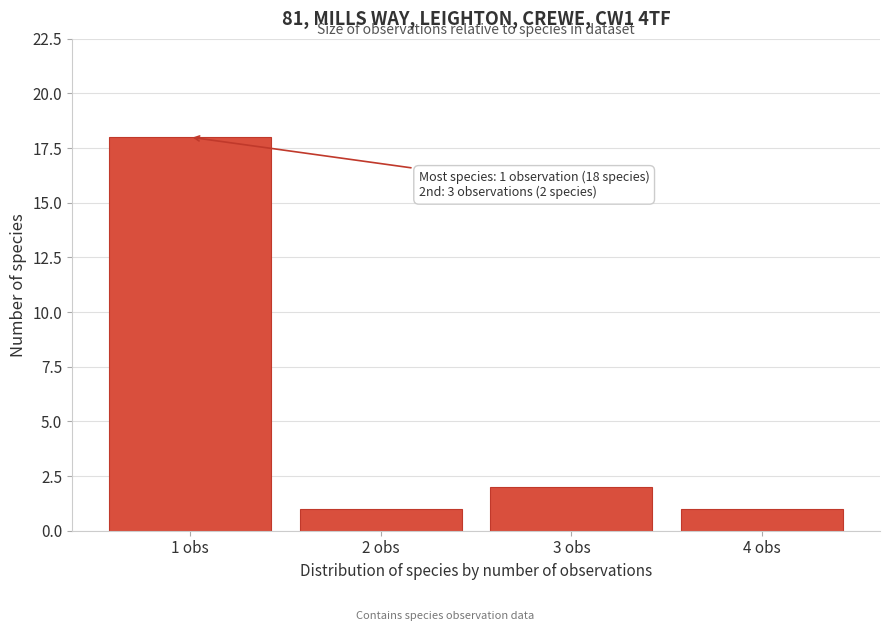

Over which range of the x-axis is the bar tallest?

0.5 to 1.5